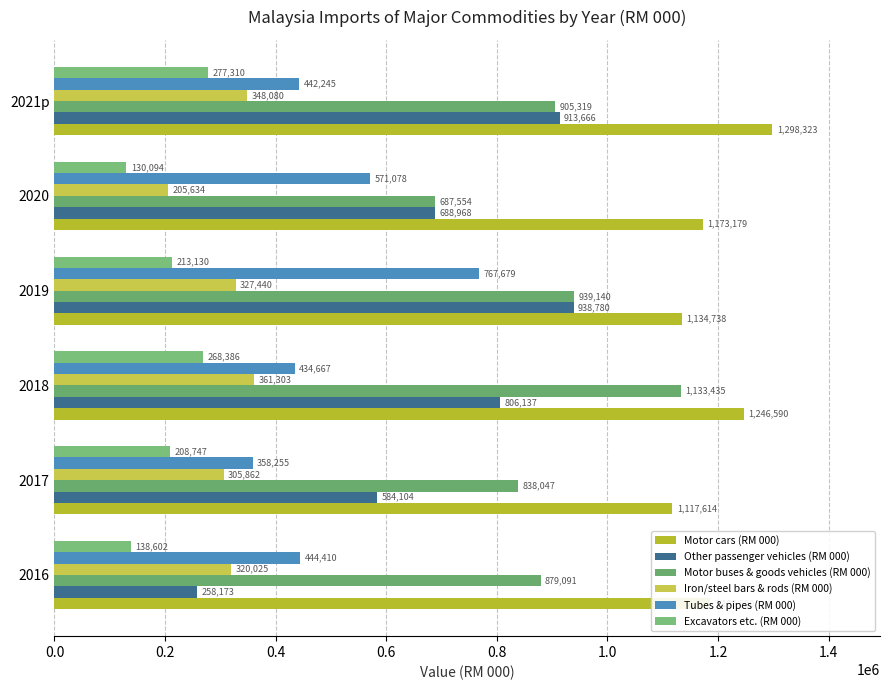

What is the value of the Tubes & pipes (RM 000) bar at the 5th from the left?

571078.0